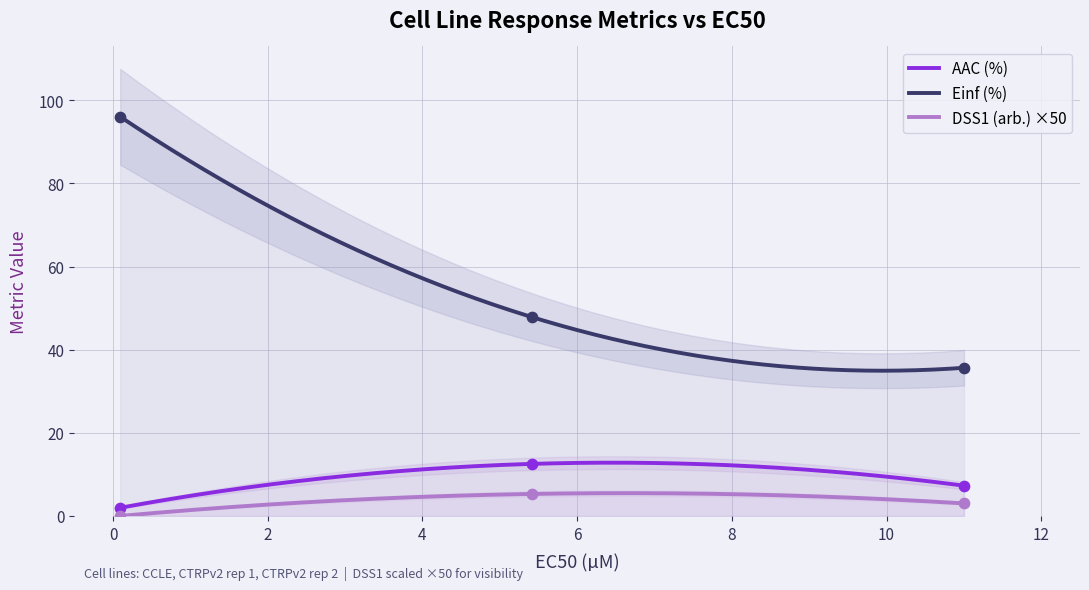

Which series contains the lowest Y value?

DSS1 (arb.)